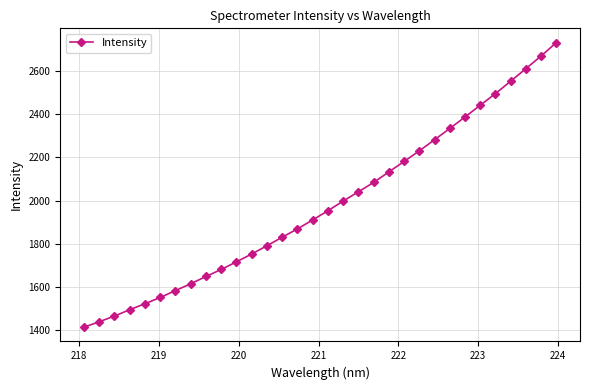

What is the difference between the maximum and second lowest values?

1290.4